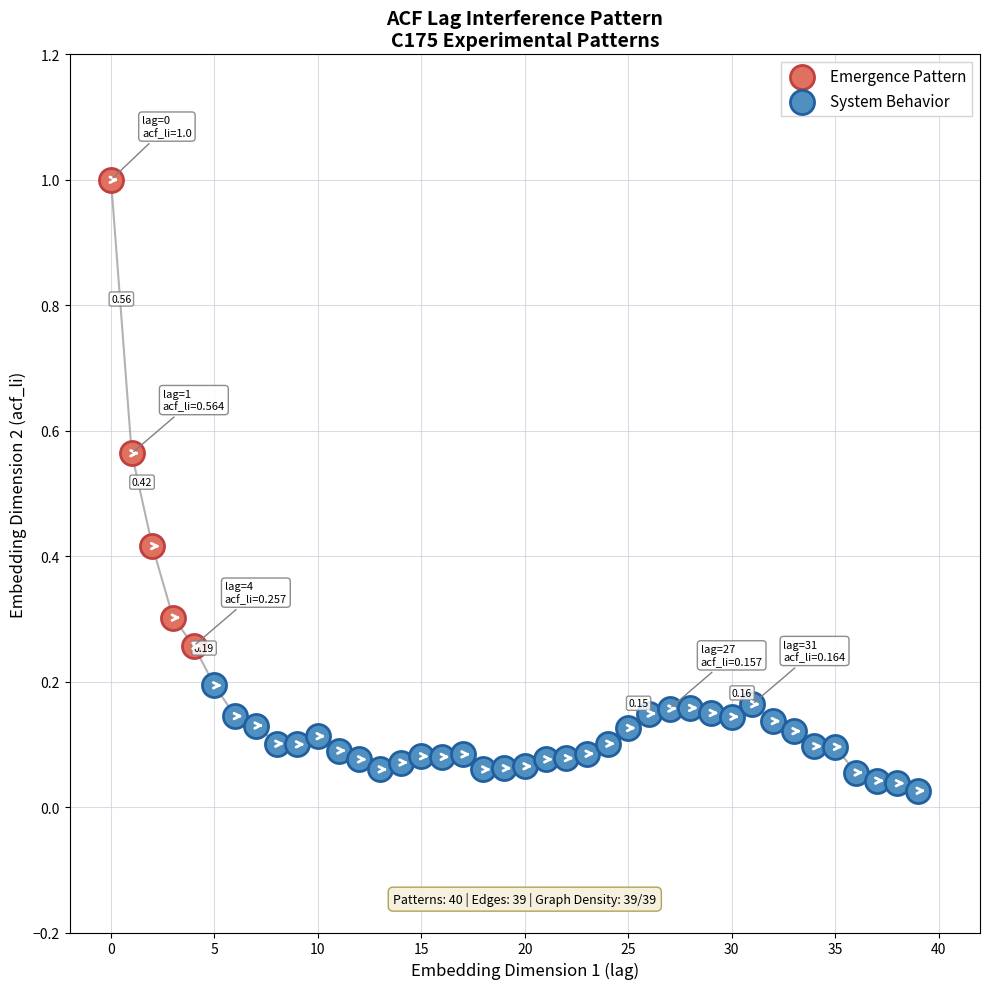

Which series reaches the minimum Y coordinate?

System Behavior